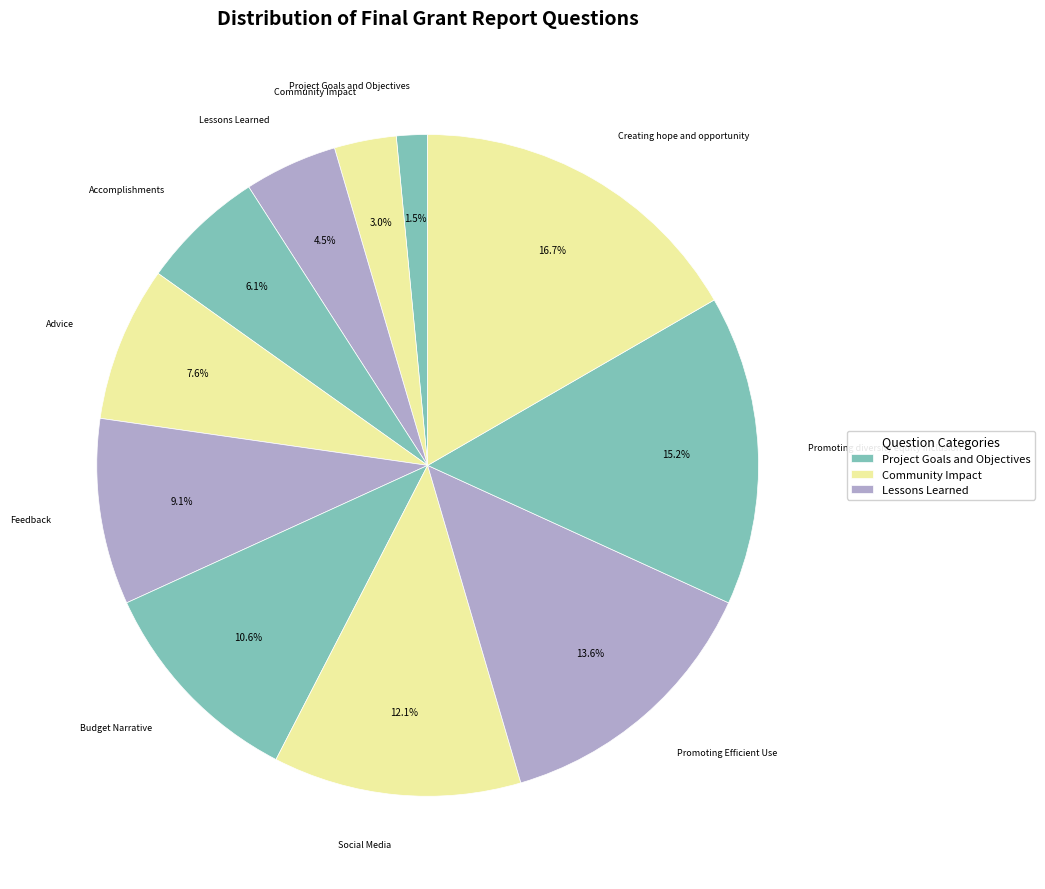

How many segments does this pie chart have?

11